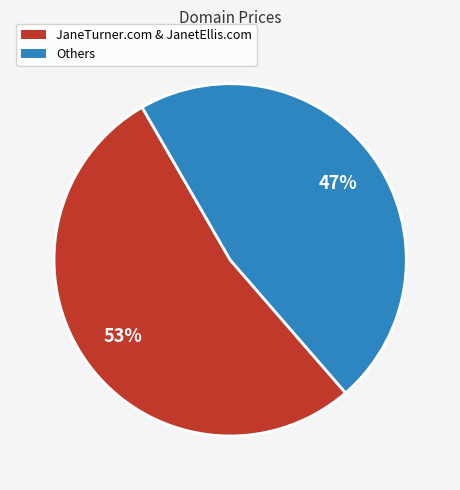

Is there any slice that represents more than half of the pie?

Yes